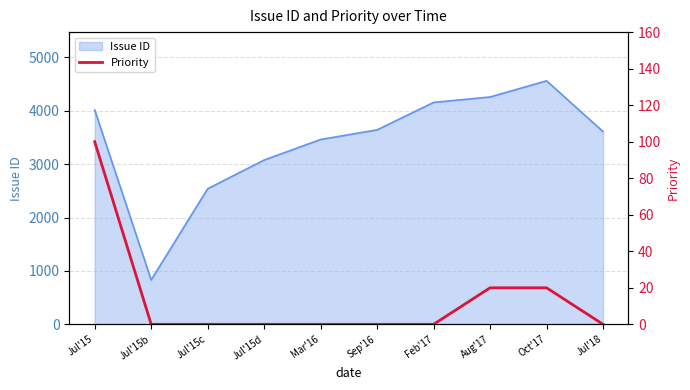

What is the label of the 1st point from the right?

Jul'18